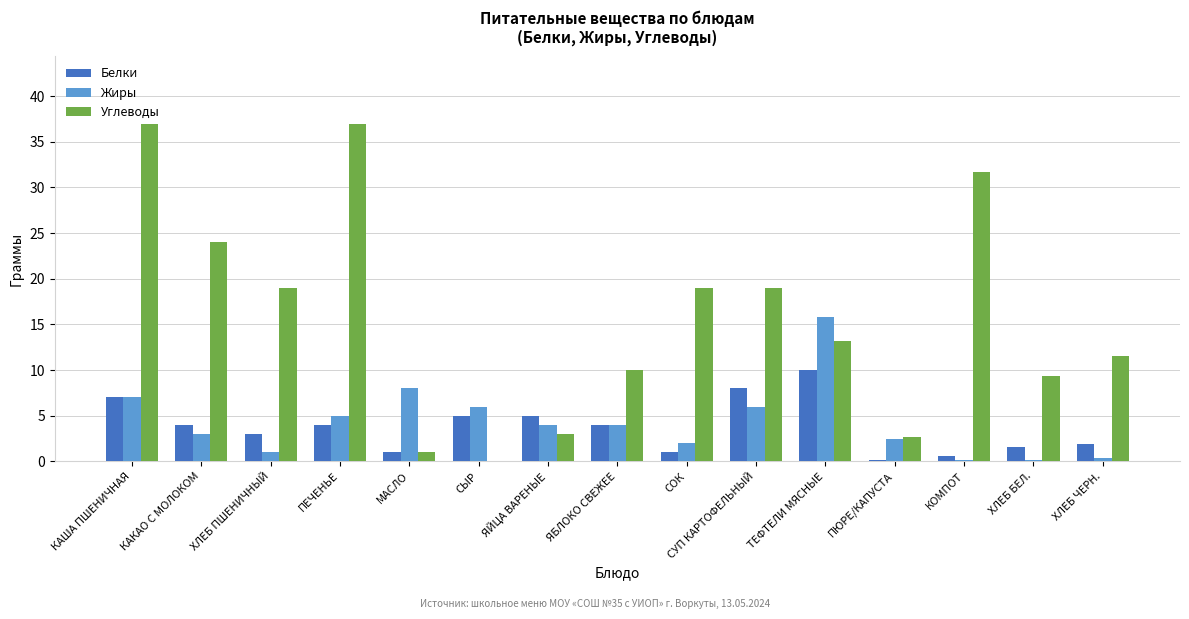

Count the number of categories in the chart.

15